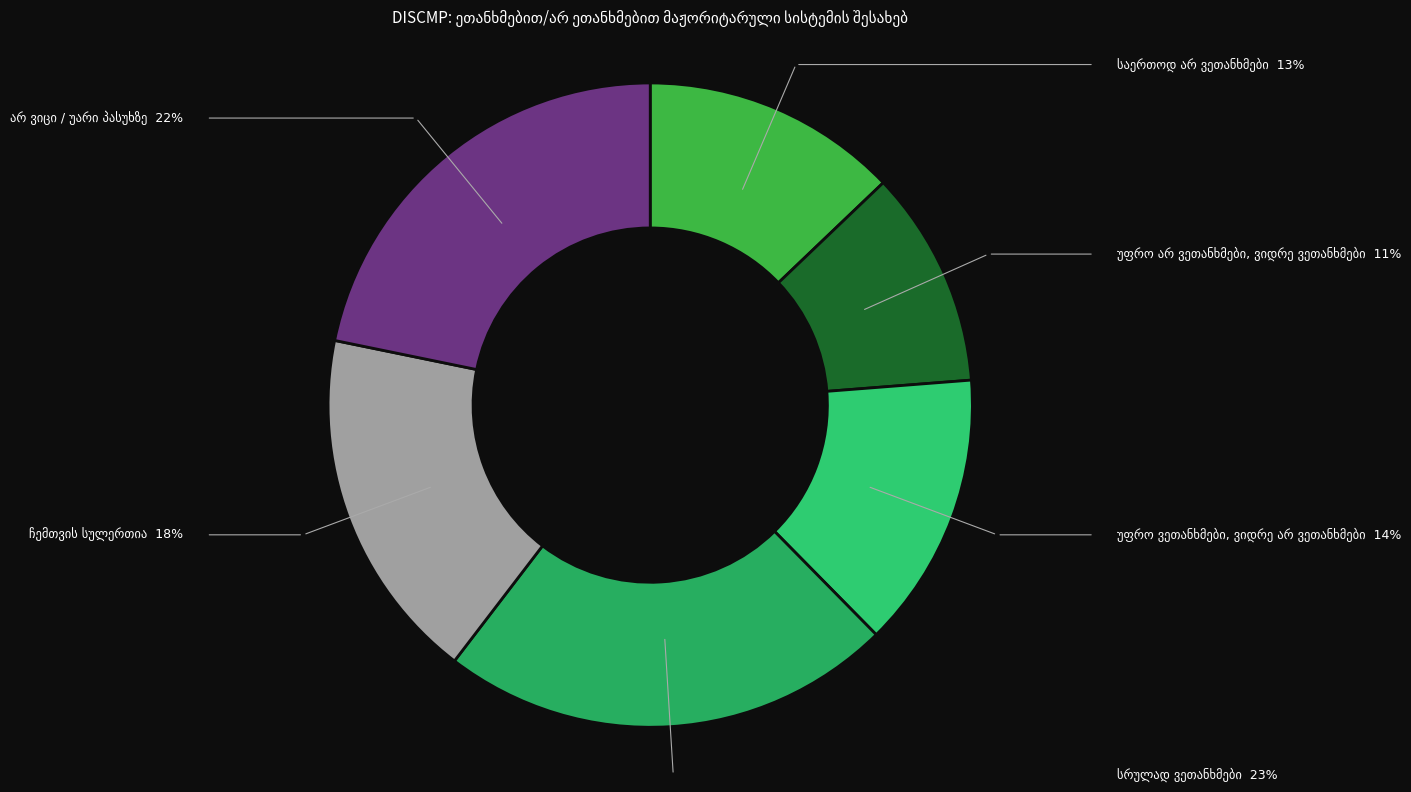

How many segments does this pie chart have?

6